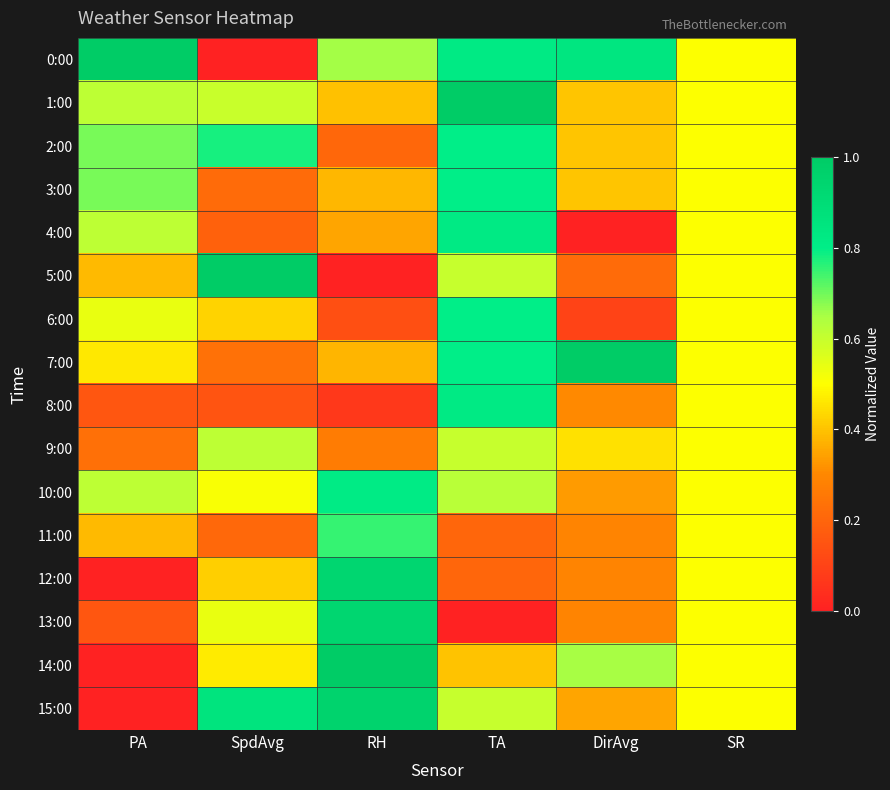

What is the difference between the highest and lowest values at SpdAvg?

1.0